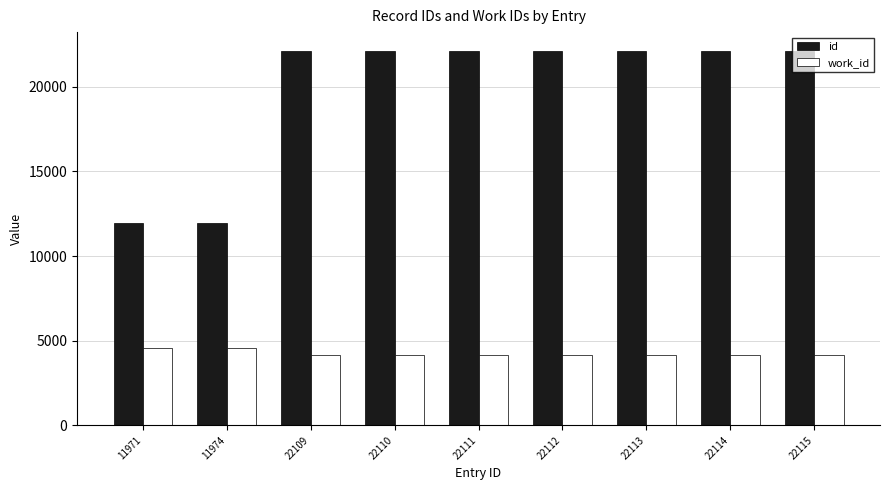

Which series has the largest range (max minus min)?

id